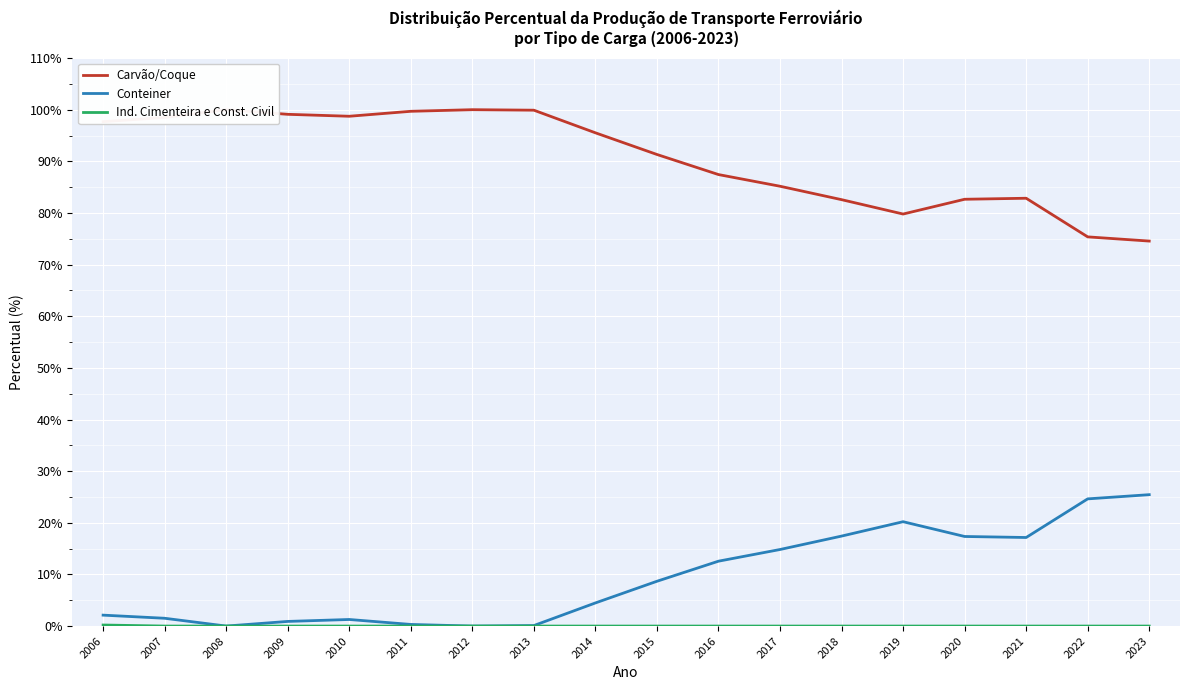

How many lines are shown in the chart?

3